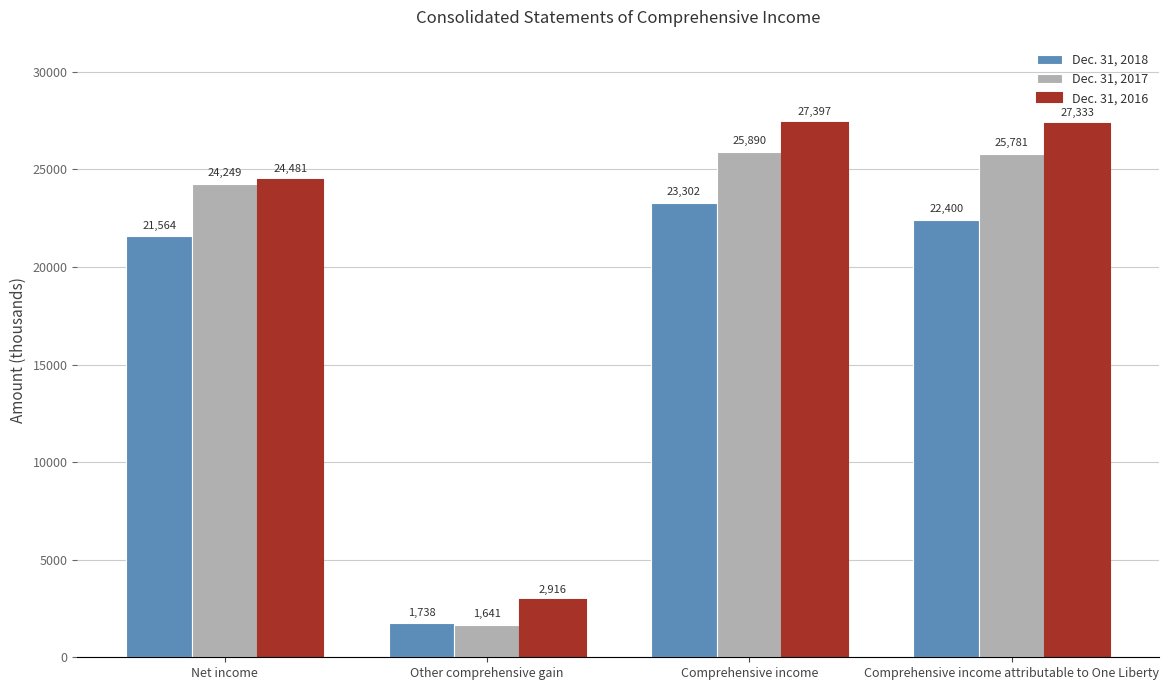

What is the value of the Dec. 31, 2016 bar at the 4th from the left?

27333